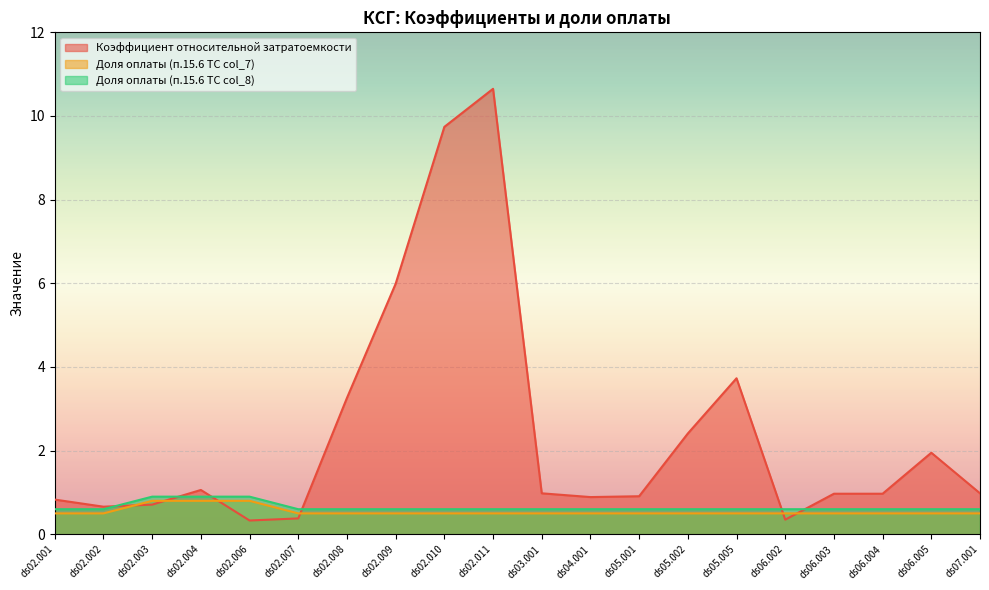

How many intersections are there between Коэффициент относительной затратоемкости and Доля оплаты (п.15.6 ТС col_8)?

6